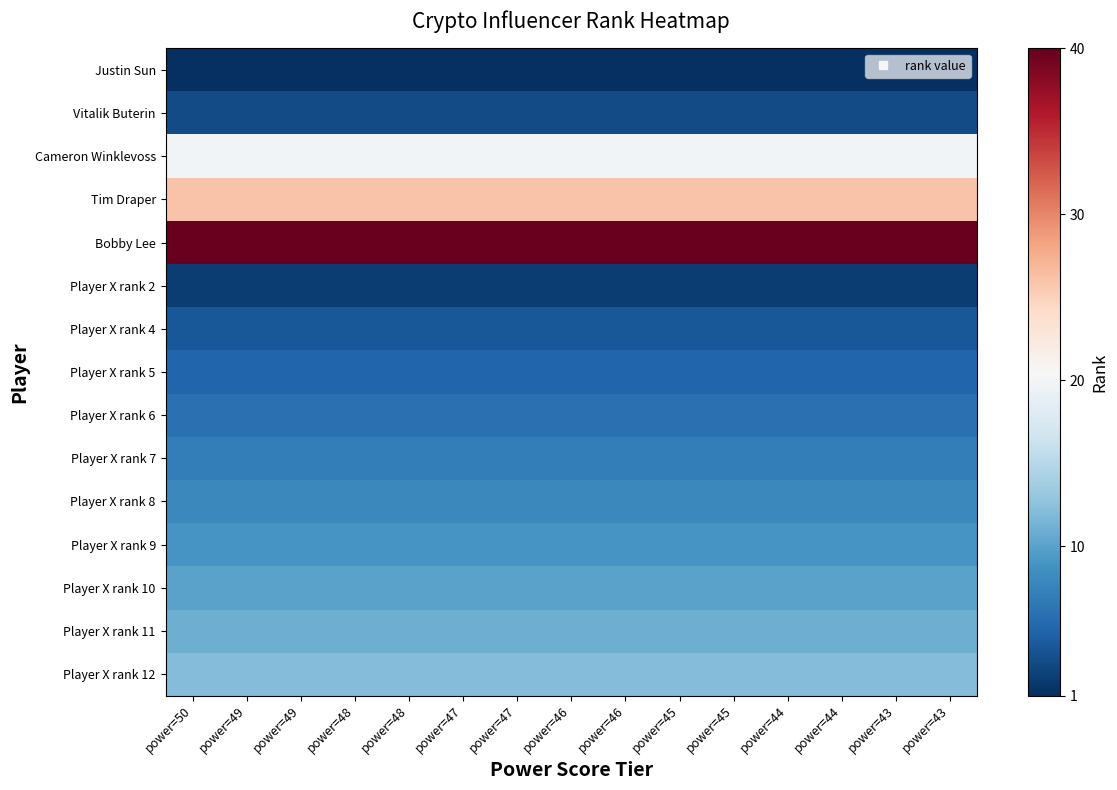

Reading right to left, transcribe all the data shown in this chart.

Justin Sun: power=43=1	power=43=1	power=44=1	power=44=1	power=45=1	power=45=1	power=46=1	power=46=1	power=47=1	power=47=1	power=48=1	power=48=1	power=49=1	power=49=1	power=50=1
Vitalik Buterin: power=43=3	power=43=3	power=44=3	power=44=3	power=45=3	power=45=3	power=46=3	power=46=3	power=47=3	power=47=3	power=48=3	power=48=3	power=49=3	power=49=3	power=50=3
Cameron Winklevoss: power=43=20	power=43=20	power=44=20	power=44=20	power=45=20	power=45=20	power=46=20	power=46=20	power=47=20	power=47=20	power=48=20	power=48=20	power=49=20	power=49=20	power=50=20
Tim Draper: power=43=26	power=43=26	power=44=26	power=44=26	power=45=26	power=45=26	power=46=26	power=46=26	power=47=26	power=47=26	power=48=26	power=48=26	power=49=26	power=49=26	power=50=26
Bobby Lee: power=43=40	power=43=40	power=44=40	power=44=40	power=45=40	power=45=40	power=46=40	power=46=40	power=47=40	power=47=40	power=48=40	power=48=40	power=49=40	power=49=40	power=50=40
Player X rank 2: power=43=2	power=43=2	power=44=2	power=44=2	power=45=2	power=45=2	power=46=2	power=46=2	power=47=2	power=47=2	power=48=2	power=48=2	power=49=2	power=49=2	power=50=2
Player X rank 4: power=43=4	power=43=4	power=44=4	power=44=4	power=45=4	power=45=4	power=46=4	power=46=4	power=47=4	power=47=4	power=48=4	power=48=4	power=49=4	power=49=4	power=50=4
Player X rank 5: power=43=5	power=43=5	power=44=5	power=44=5	power=45=5	power=45=5	power=46=5	power=46=5	power=47=5	power=47=5	power=48=5	power=48=5	power=49=5	power=49=5	power=50=5
Player X rank 6: power=43=6	power=43=6	power=44=6	power=44=6	power=45=6	power=45=6	power=46=6	power=46=6	power=47=6	power=47=6	power=48=6	power=48=6	power=49=6	power=49=6	power=50=6
Player X rank 7: power=43=7	power=43=7	power=44=7	power=44=7	power=45=7	power=45=7	power=46=7	power=46=7	power=47=7	power=47=7	power=48=7	power=48=7	power=49=7	power=49=7	power=50=7
Player X rank 8: power=43=8	power=43=8	power=44=8	power=44=8	power=45=8	power=45=8	power=46=8	power=46=8	power=47=8	power=47=8	power=48=8	power=48=8	power=49=8	power=49=8	power=50=8
Player X rank 9: power=43=9	power=43=9	power=44=9	power=44=9	power=45=9	power=45=9	power=46=9	power=46=9	power=47=9	power=47=9	power=48=9	power=48=9	power=49=9	power=49=9	power=50=9
Player X rank 10: power=43=10	power=43=10	power=44=10	power=44=10	power=45=10	power=45=10	power=46=10	power=46=10	power=47=10	power=47=10	power=48=10	power=48=10	power=49=10	power=49=10	power=50=10
Player X rank 11: power=43=11	power=43=11	power=44=11	power=44=11	power=45=11	power=45=11	power=46=11	power=46=11	power=47=11	power=47=11	power=48=11	power=48=11	power=49=11	power=49=11	power=50=11
Player X rank 12: power=43=12	power=43=12	power=44=12	power=44=12	power=45=12	power=45=12	power=46=12	power=46=12	power=47=12	power=47=12	power=48=12	power=48=12	power=49=12	power=49=12	power=50=12